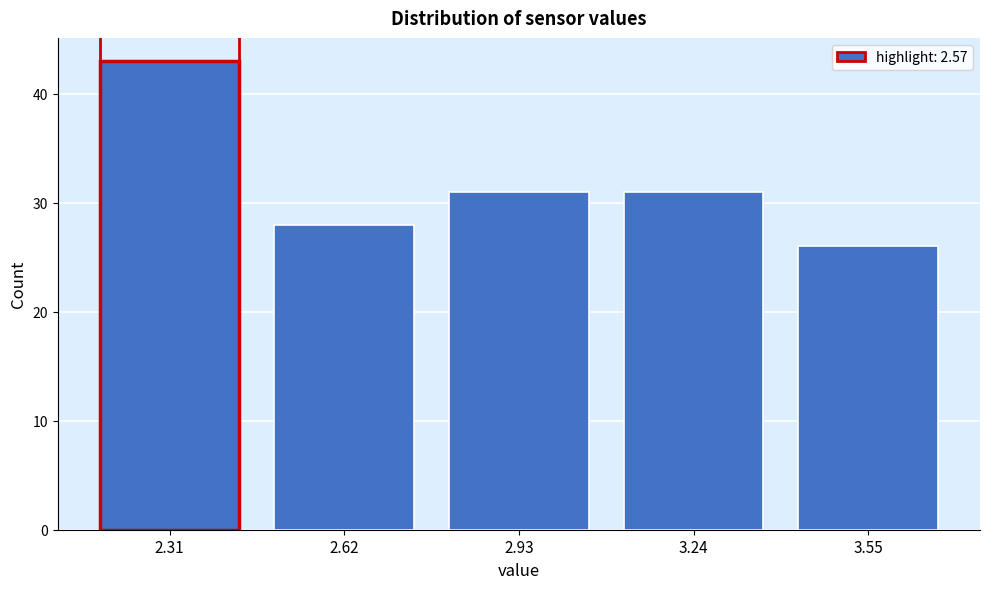

Reading left to right, transcribe all the data shown in this chart.

2.31=43	2.62=28	2.93=31	3.24=31	3.55=26